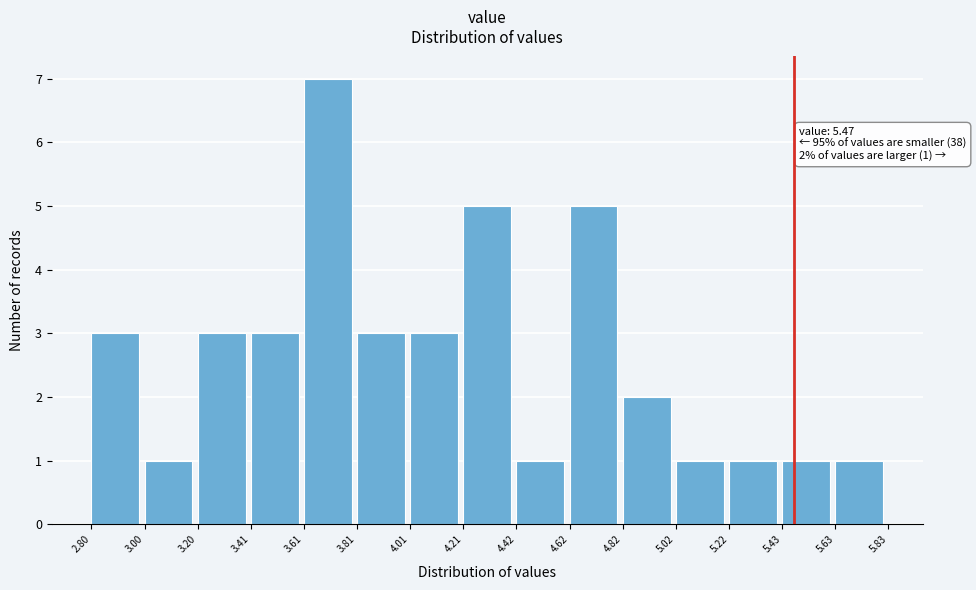

Which range on the x-axis has the tallest bar?

3.61 to 3.81